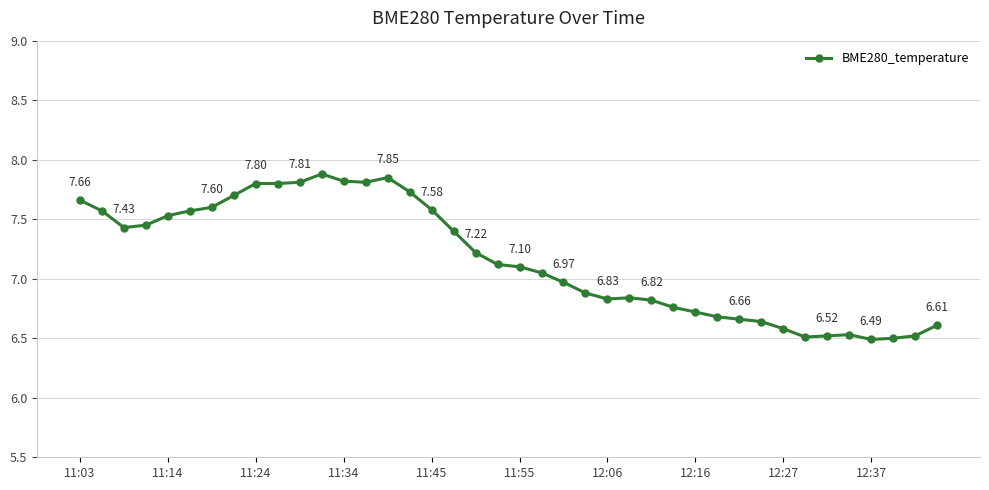

True or false: there are more than 0 points higher than both neighbors.

True